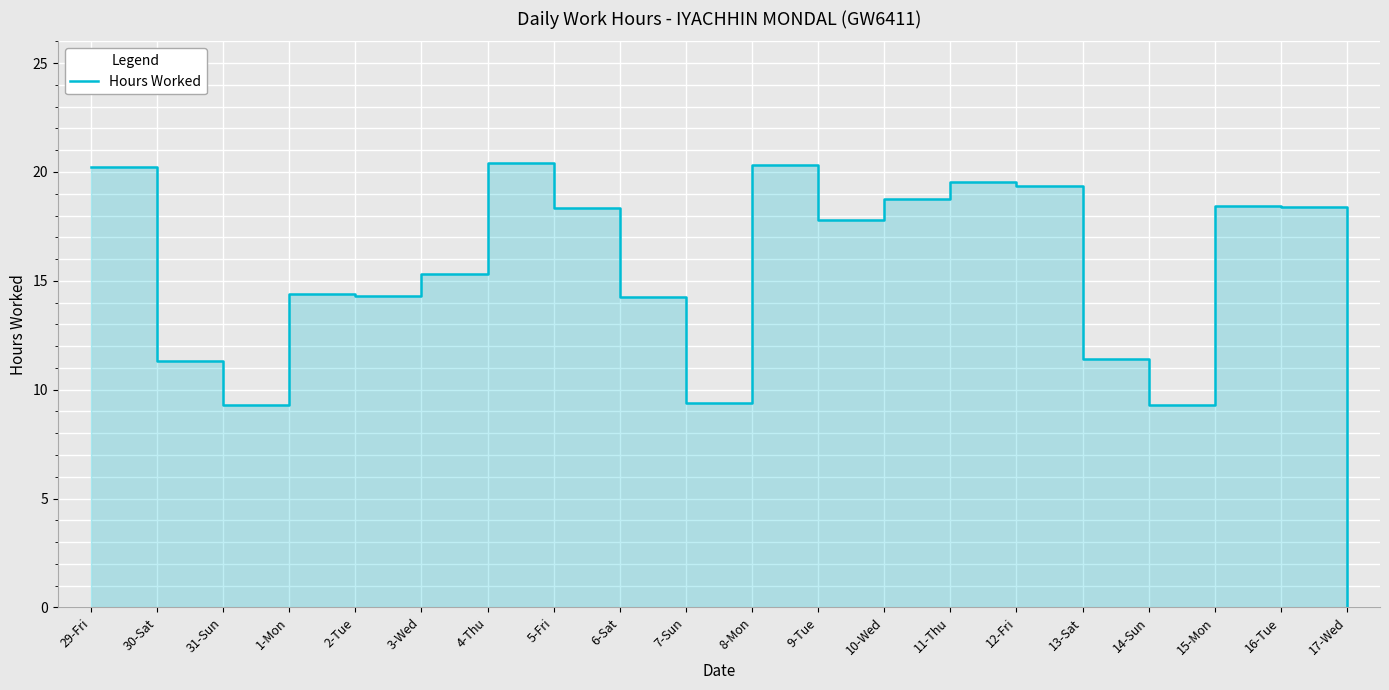

True or false: the data shows 19.4 at 12-Fri.

True